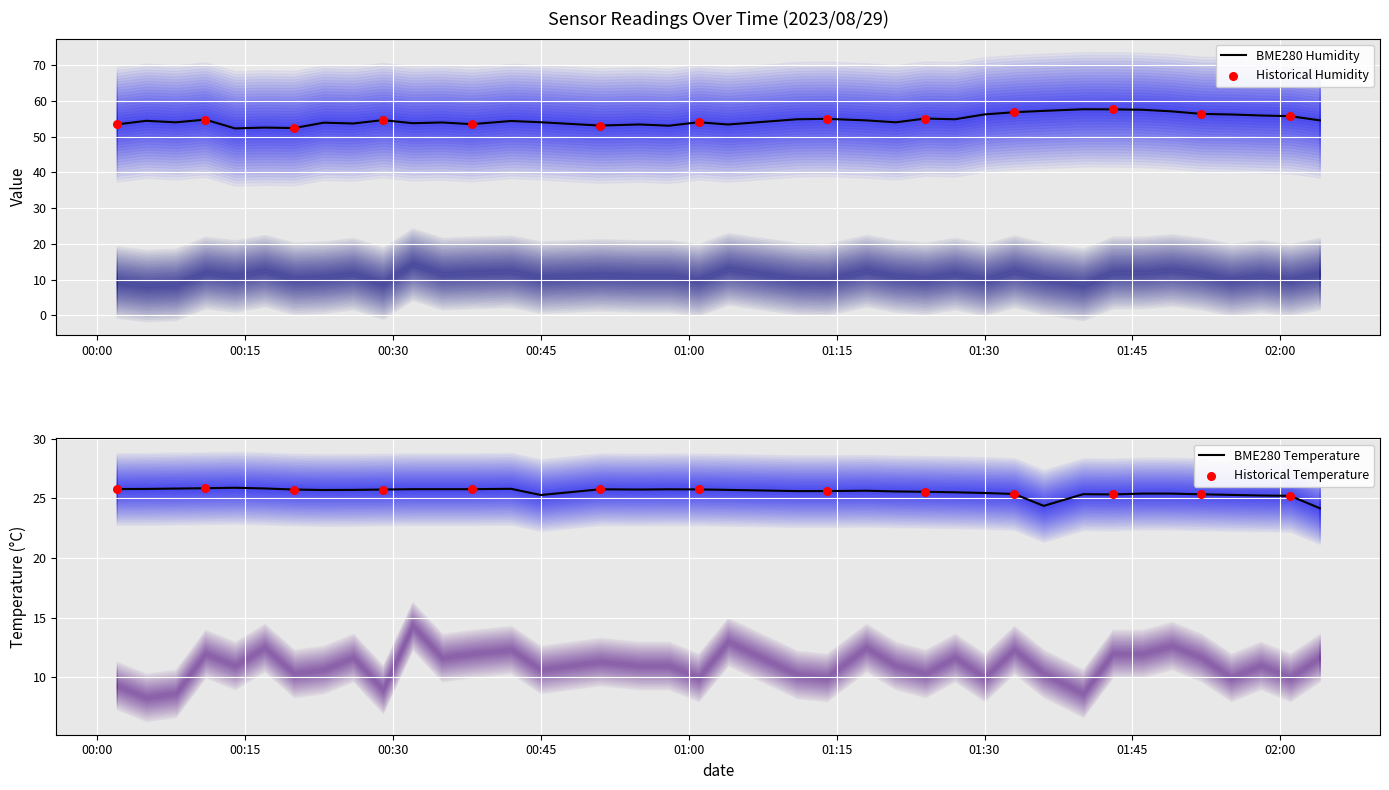

Which series has the largest total across all categories?

BME280_humidity